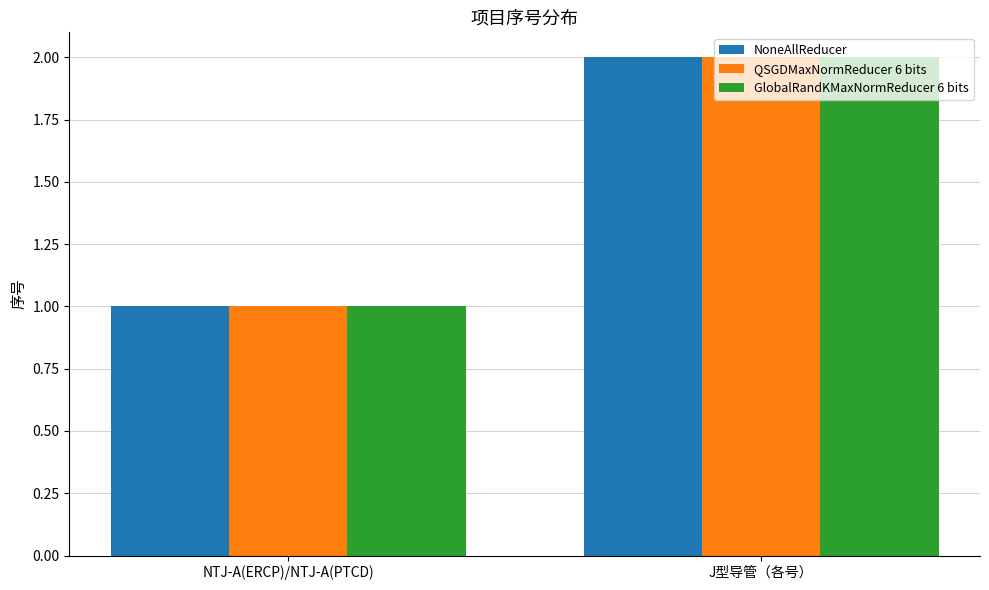

Is it true that GlobalRandKMaxNormReducer 6 bits equals 2 at J型导管（各号）?

True